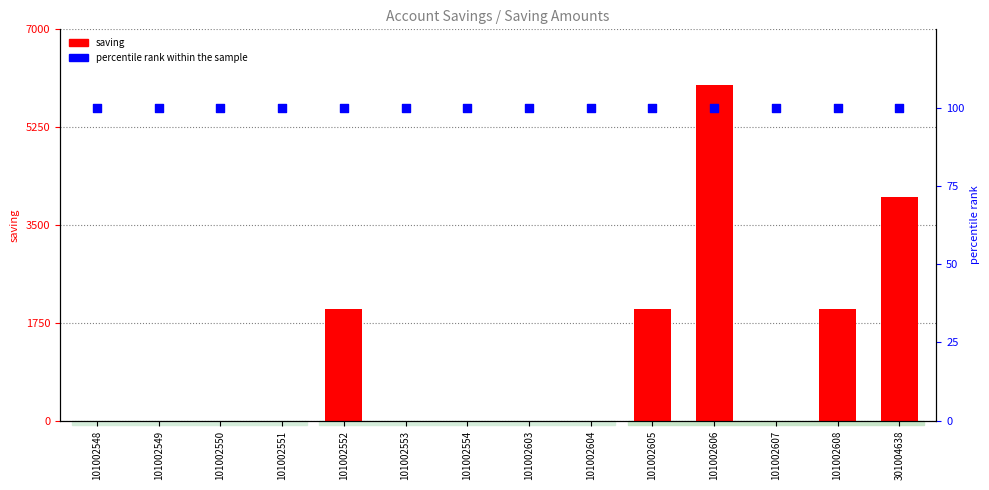

At which category is the sum across all series the highest?

101002606